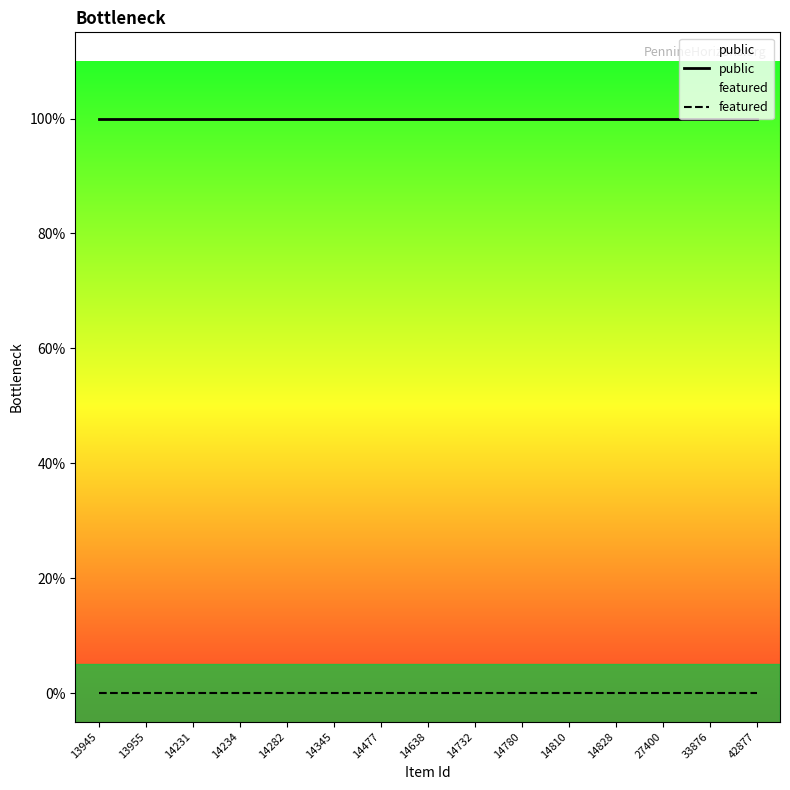

Is this an area chart (filled region under the line)?

No